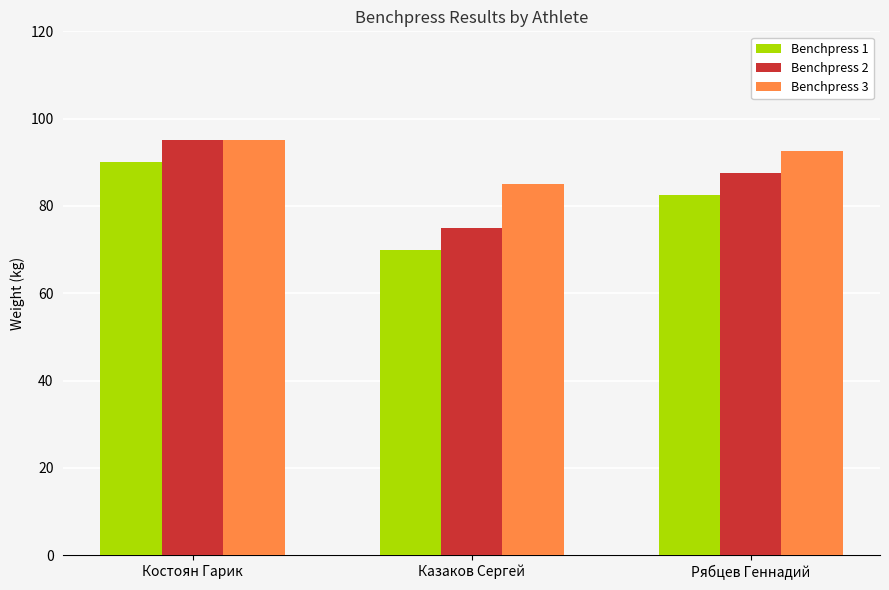

Where is Benchpress 3 nearest to the value 90?

Рябцев Геннадий